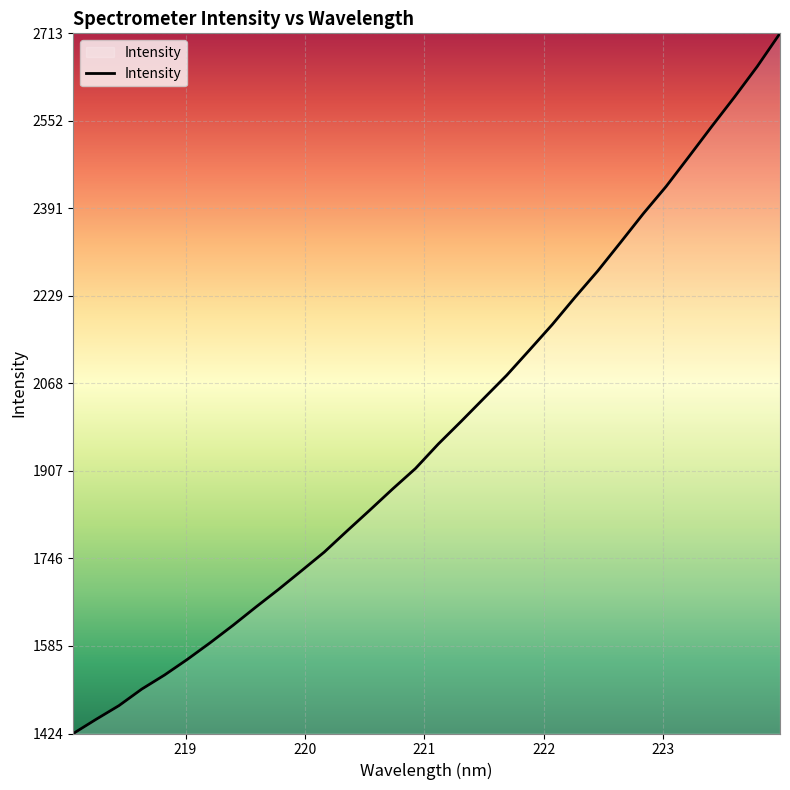

What is the minimum value shown in the chart?

1423.7